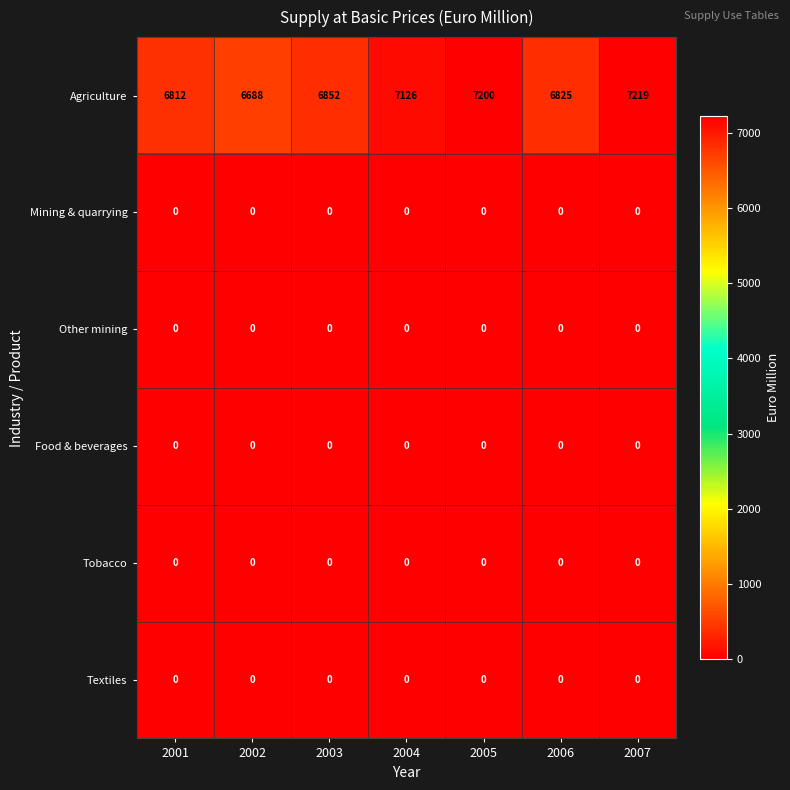

Rank the categories by Agriculture value from lowest to highest.

2002, 2001, 2006, 2003, 2004, 2005, 2007